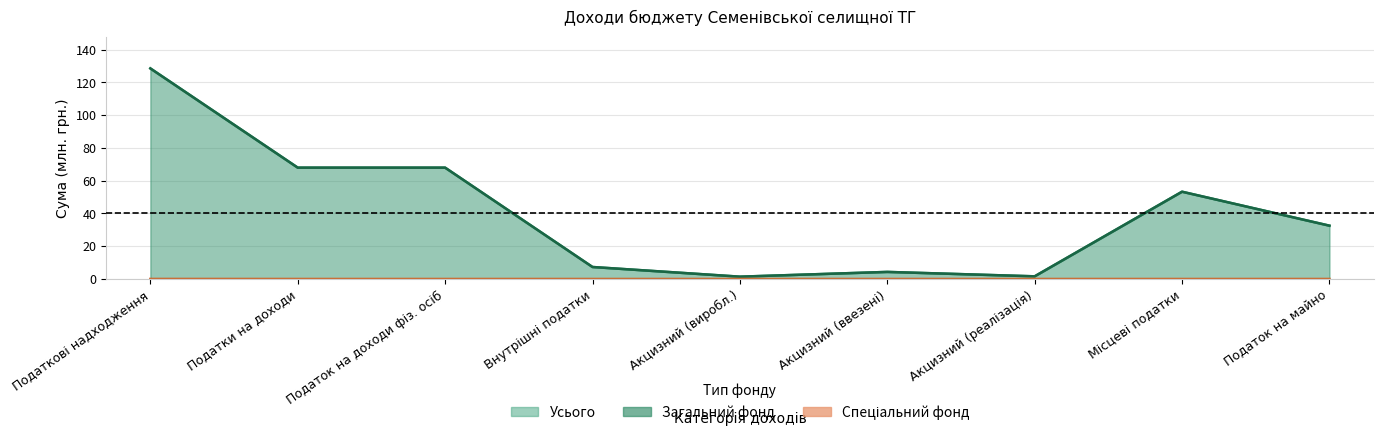

How many categories are shown in the chart?

9